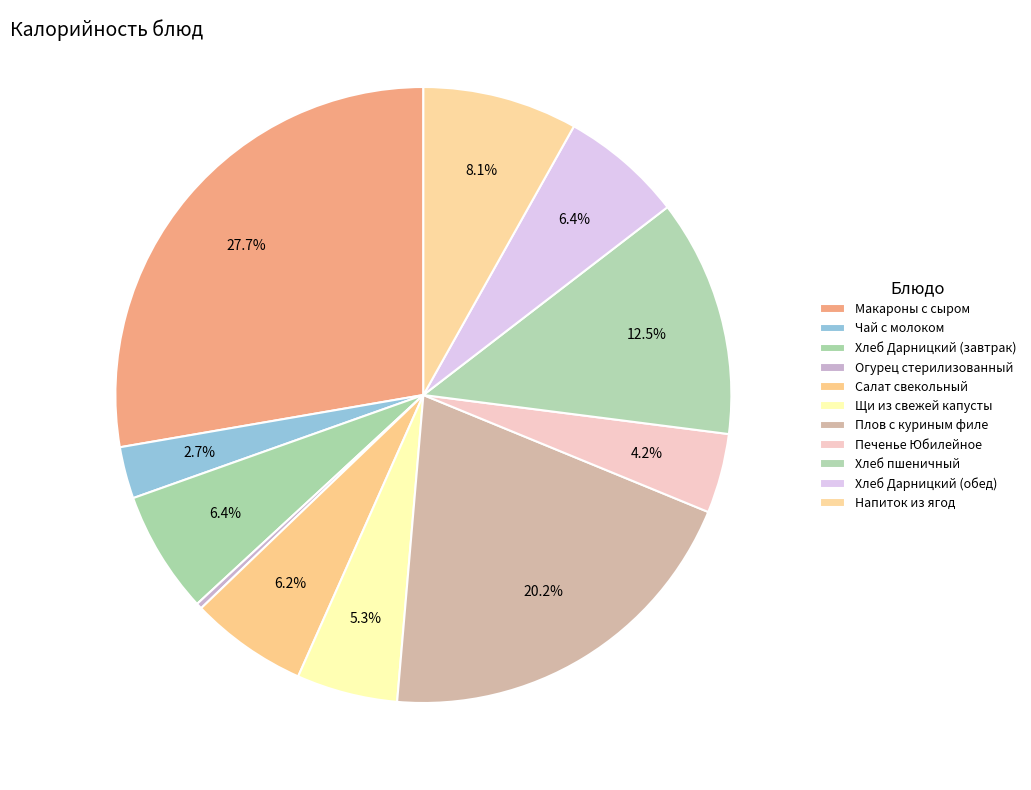

What is the smallest slice in the pie chart?

Огурец стерилизованный